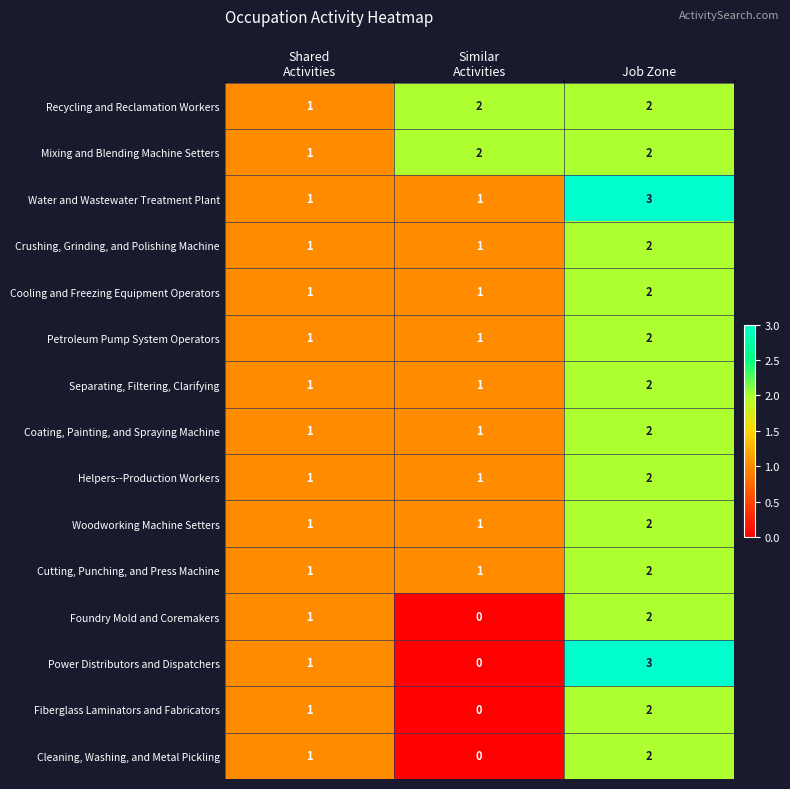

How many Mixing and Blending Machine Setters values are between 1 and 2?

3